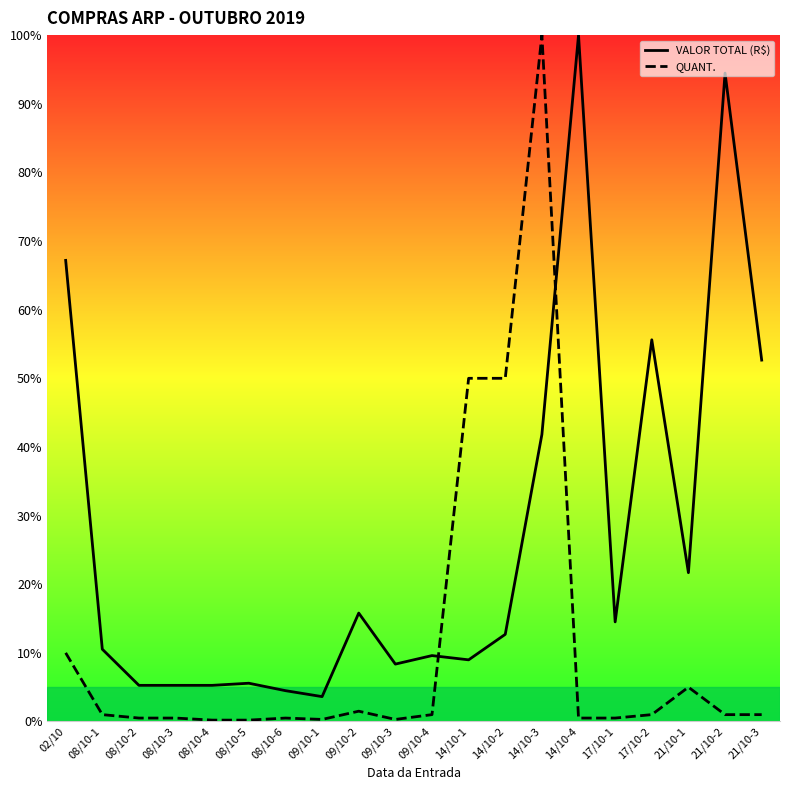

Is it true that VALOR TOTAL (R$) equals 12.4 at 21/10-3?

False